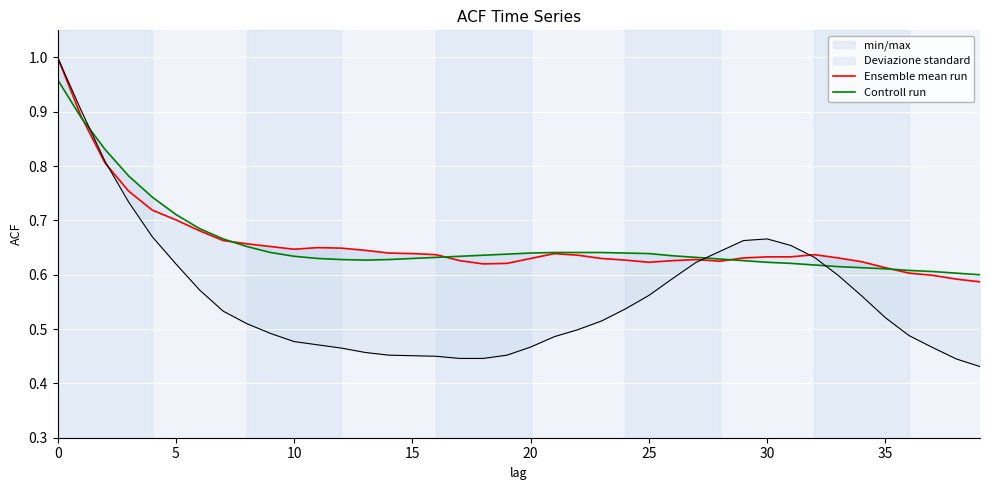

How many lines are shown in the chart?

2